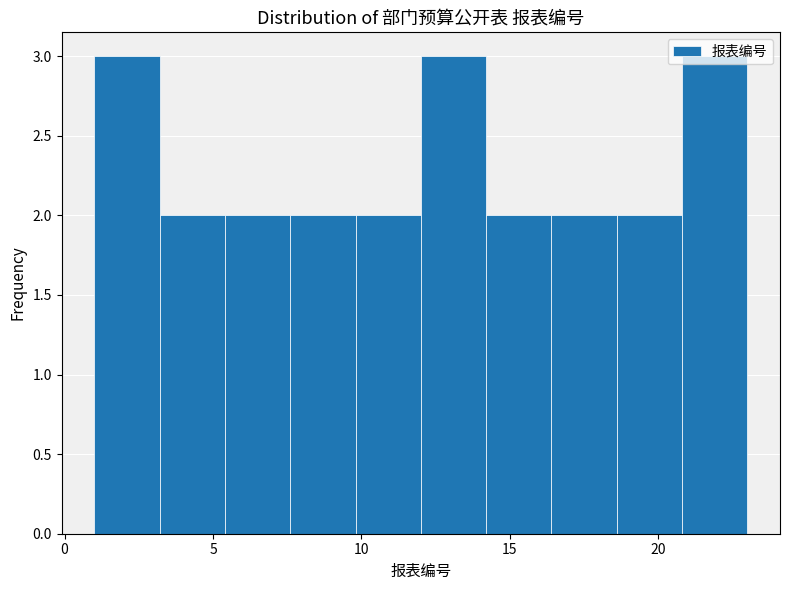

What is the height of the bar covering 20.8 to 23.0 on the x-axis? Neither the bar edges nor the heights are printed on the chart, so give them approximately, as read against the axes.

3